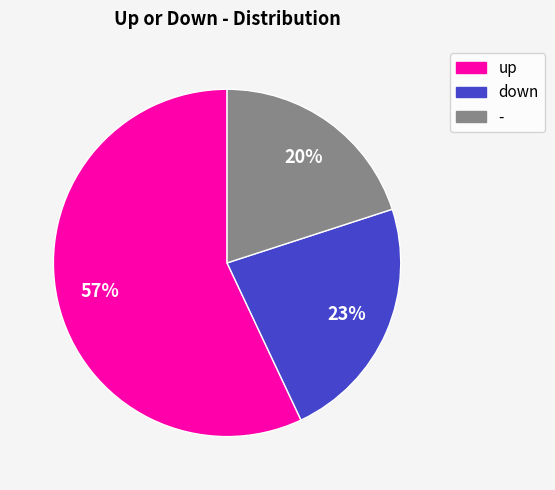

True or false: down accounts for 12% of the total.

False